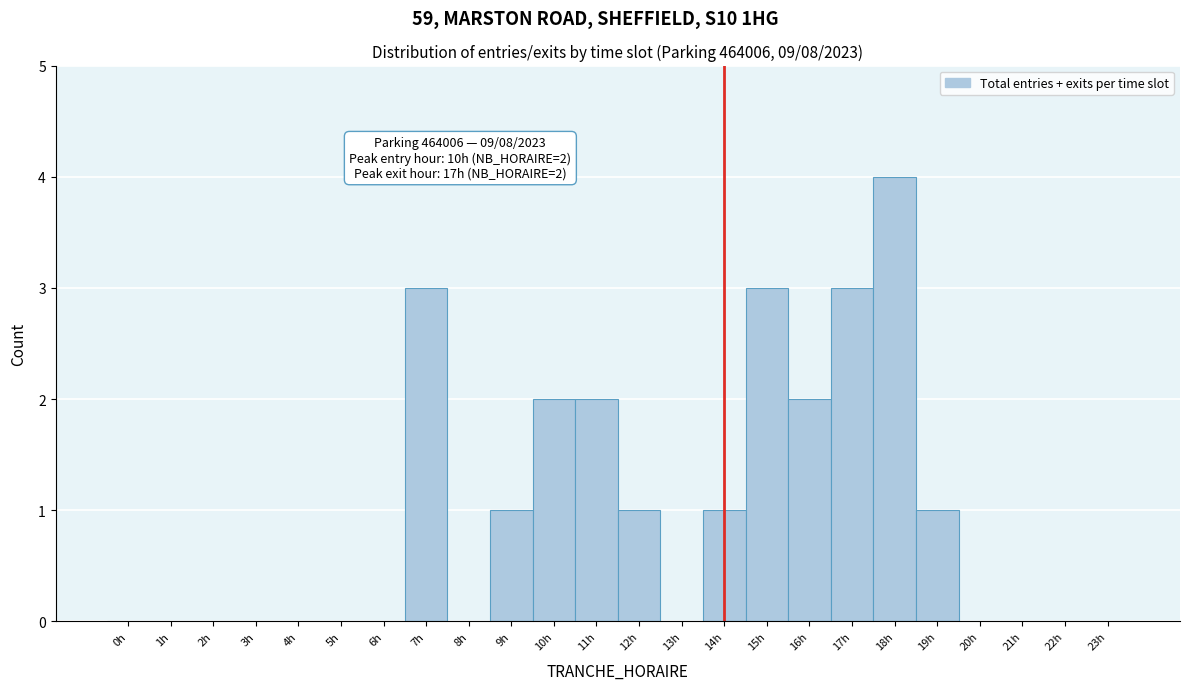

Over which range of the x-axis is the bar tallest?

17.5 to 18.5